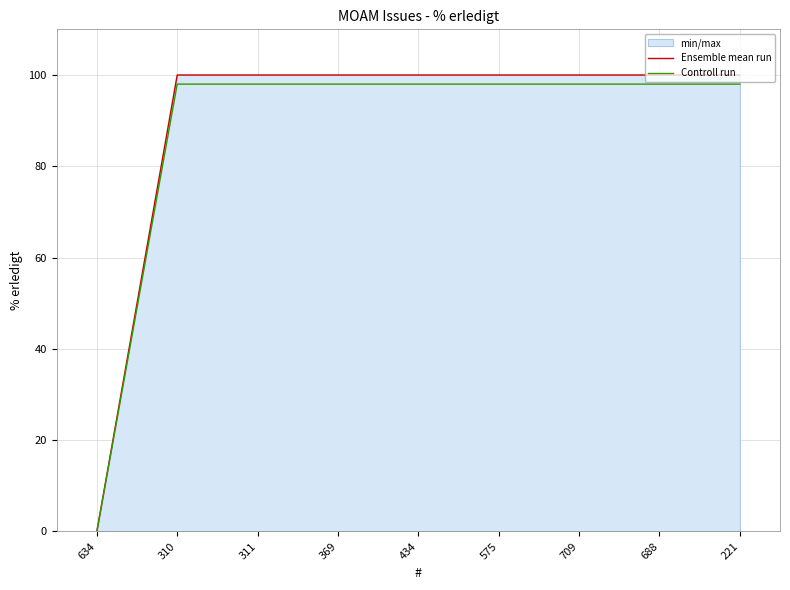

What is the average value of the Controll run series?

87